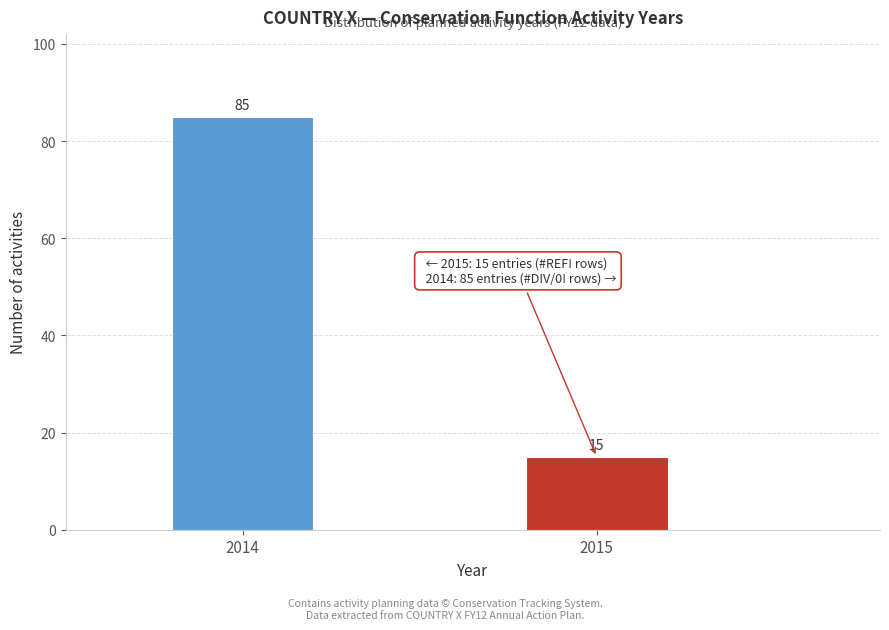

Reading right to left, transcribe all the data shown in this chart.

2015=15	2014=85